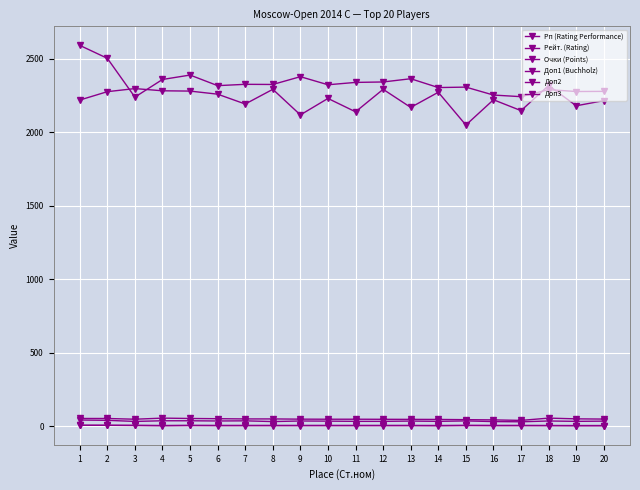

How many lines are shown in the chart?

6